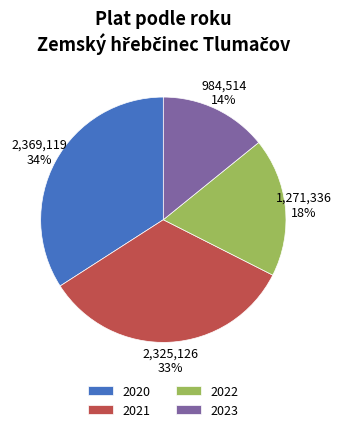

To the nearest percent, what is the difference between the largest and smallest slice percentages?

20%